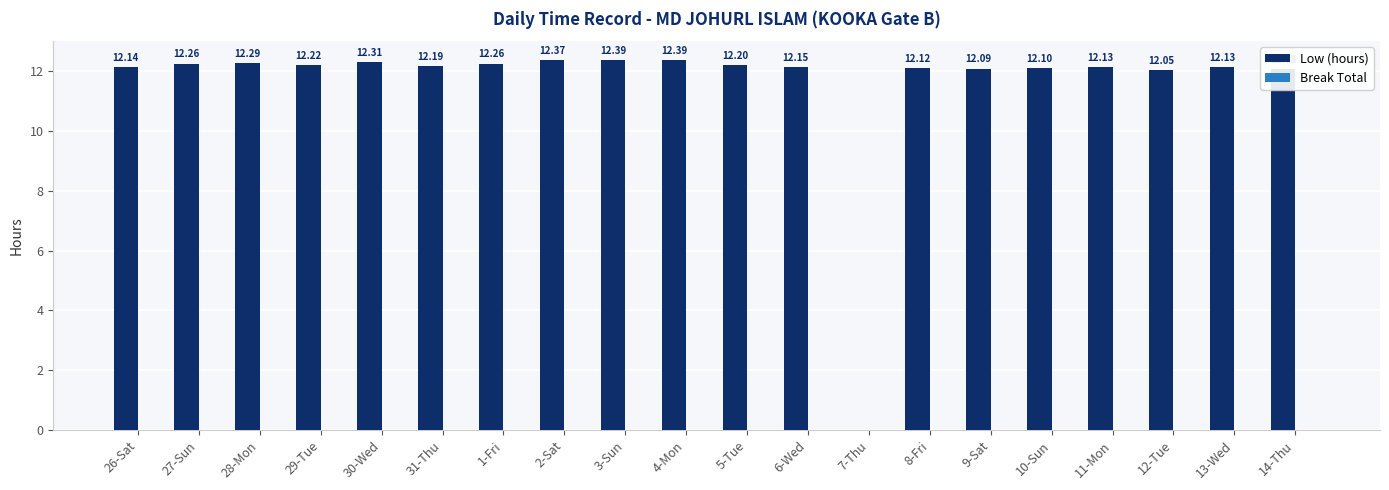

What is the sum of all values?

231.9